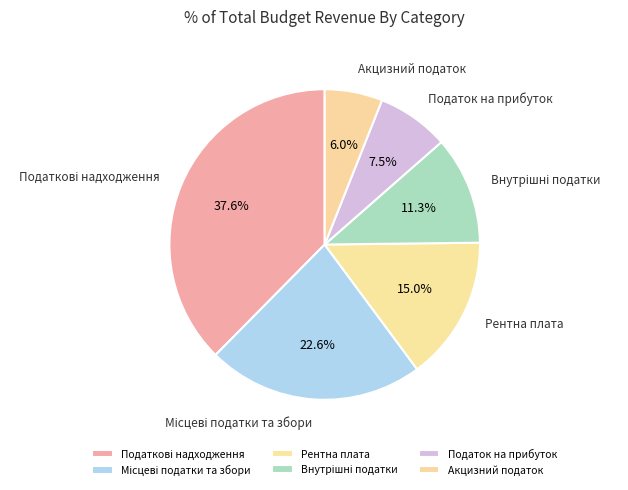

Which has a higher value, Акцизний податок or Рентна плата?

Рентна плата